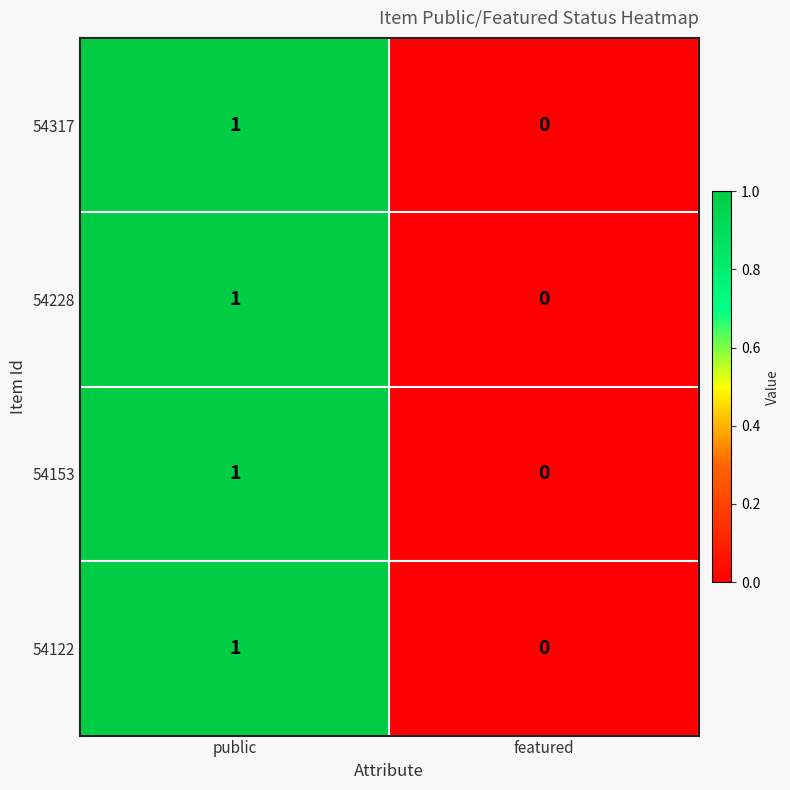

The 54153 series shows 1 at public. True or false?

True